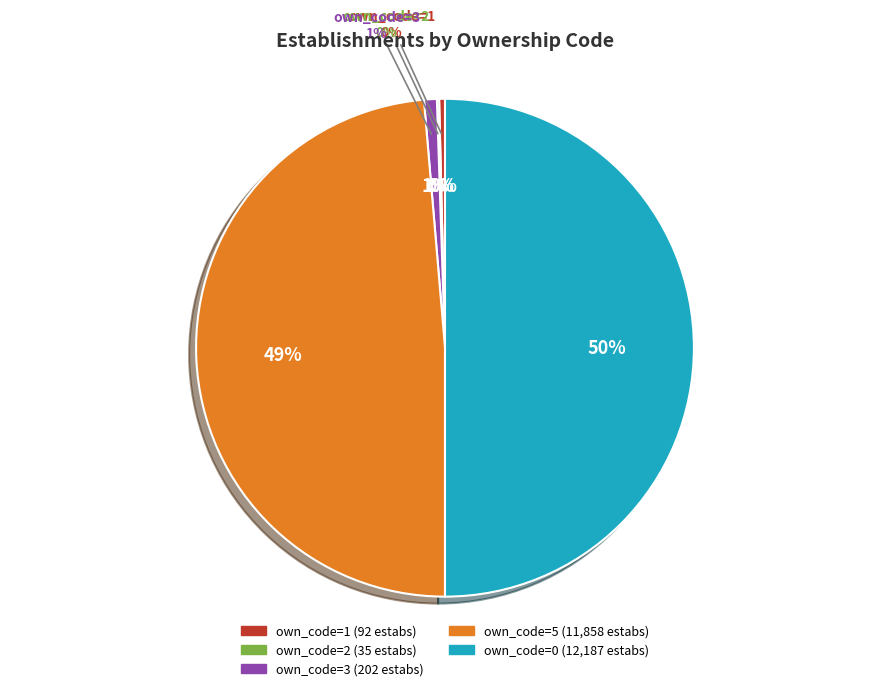

To the nearest percent, what is the combined percentage of own_code=2 and own_code=0?

50%